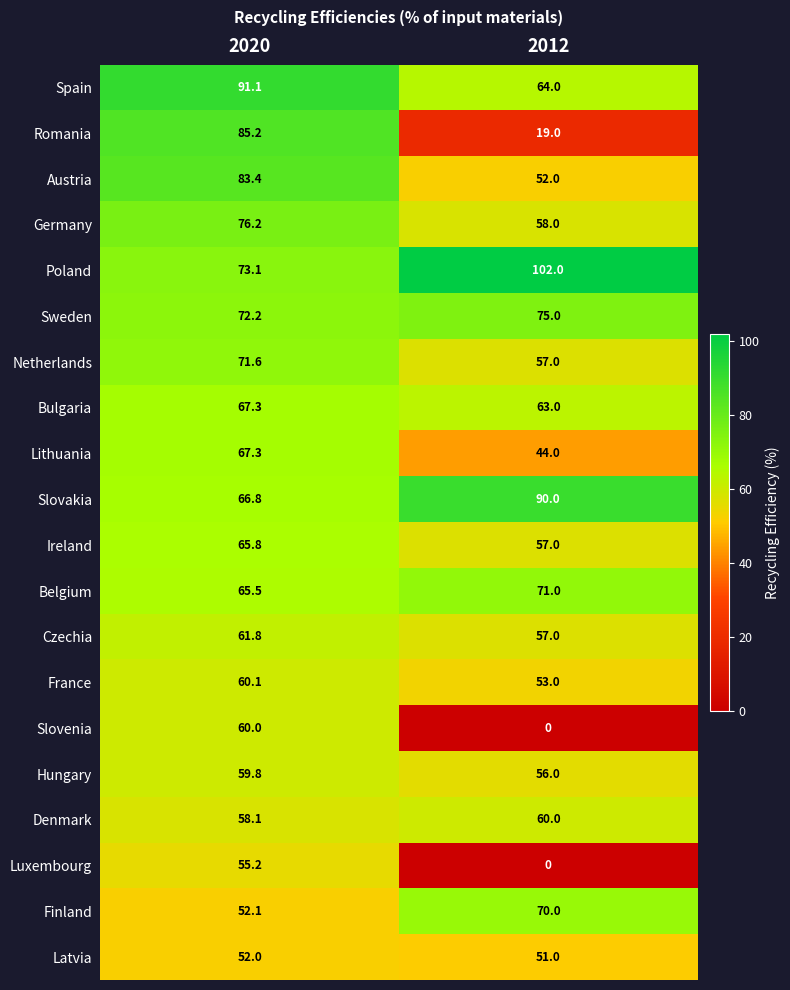

List the labels in order of Poland value, smallest first.

2020, 2012